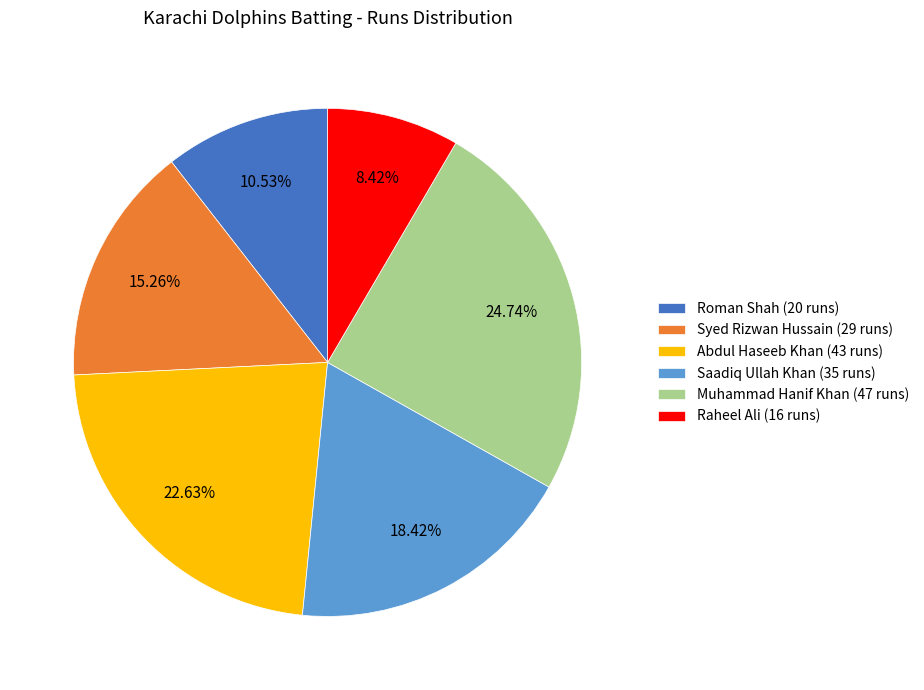

What is the ratio of the value at Muhammad Hanif Khan (47 runs) to the value at Syed Rizwan Hussain (29 runs)?

1.6